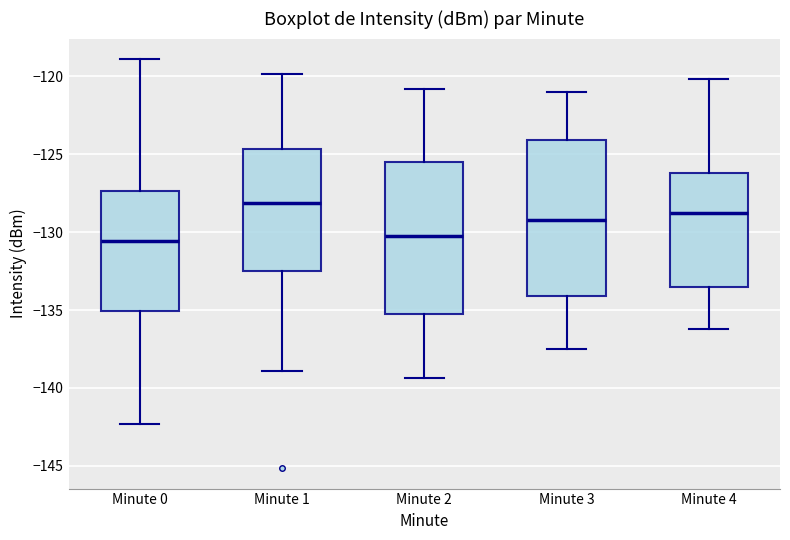

Where does the median line of the box for Minute 3 sit on the y-axis? The values are not printed on the chart, so give them approximately, as read against the axis.

-129.0